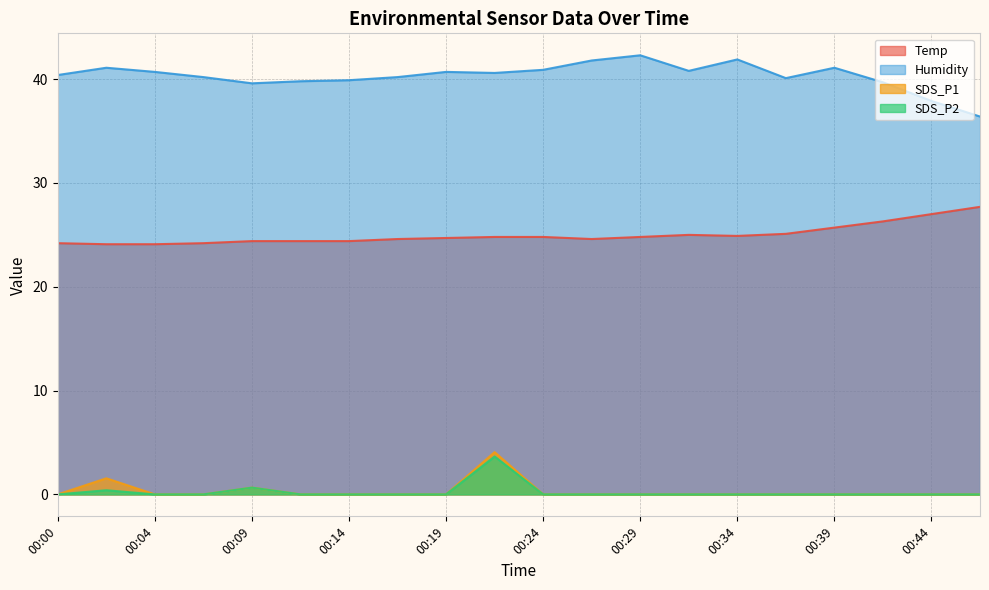

True or false: Humidity and SDS_P1 intersect in this chart.

False